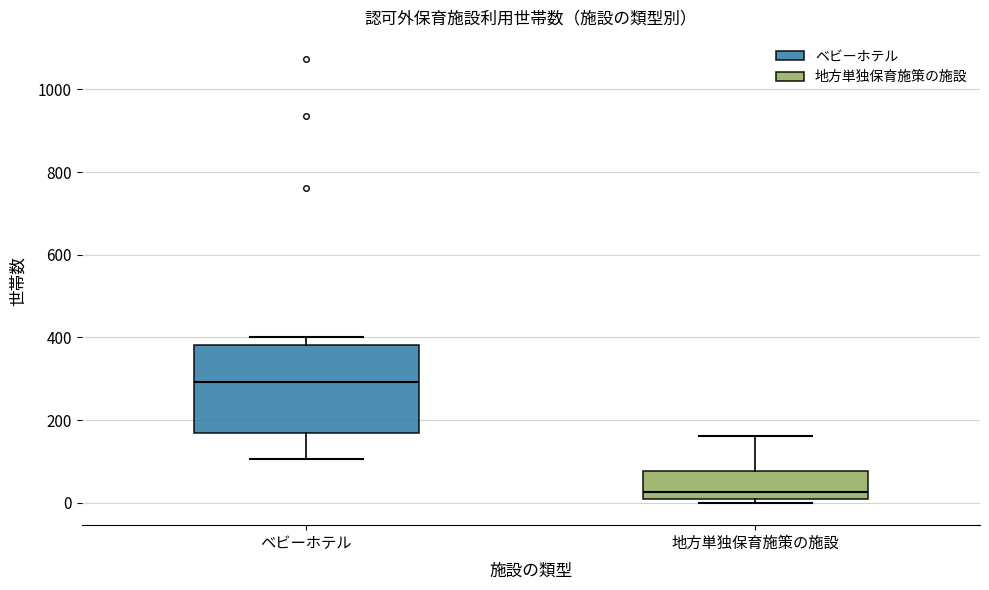

Which box is the tallest, from its lower edge to its upper edge?

ベビーホテル